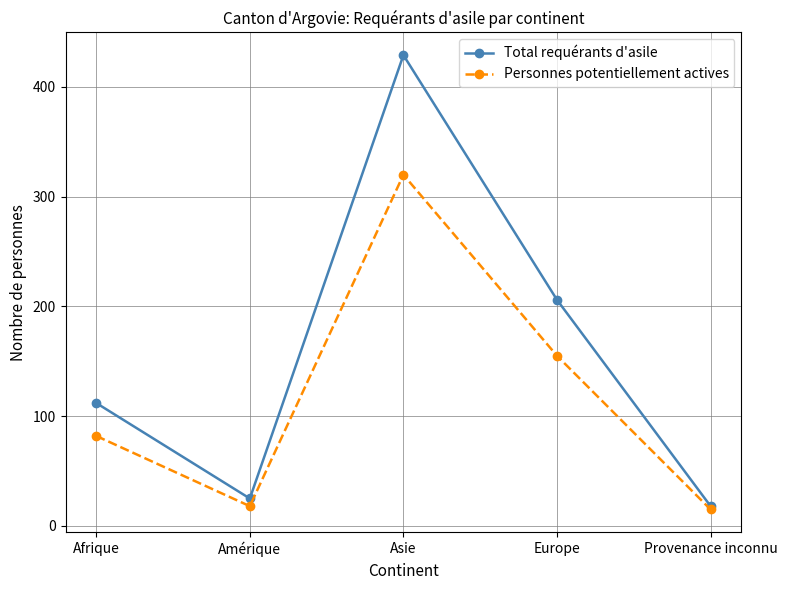

What is the maximum value shown in the chart?

429